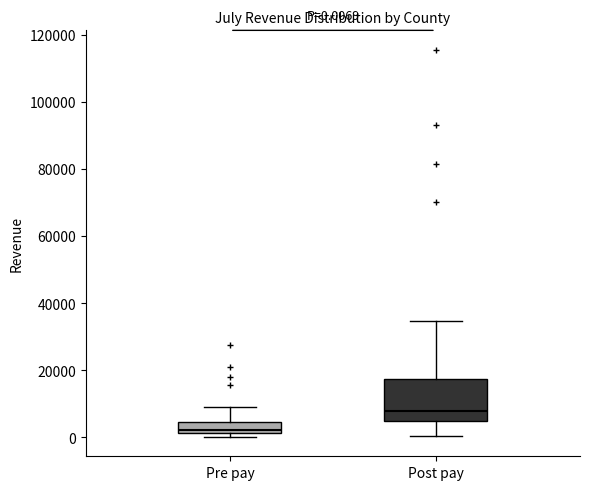

Which box's median line is the lowest?

Pre pay